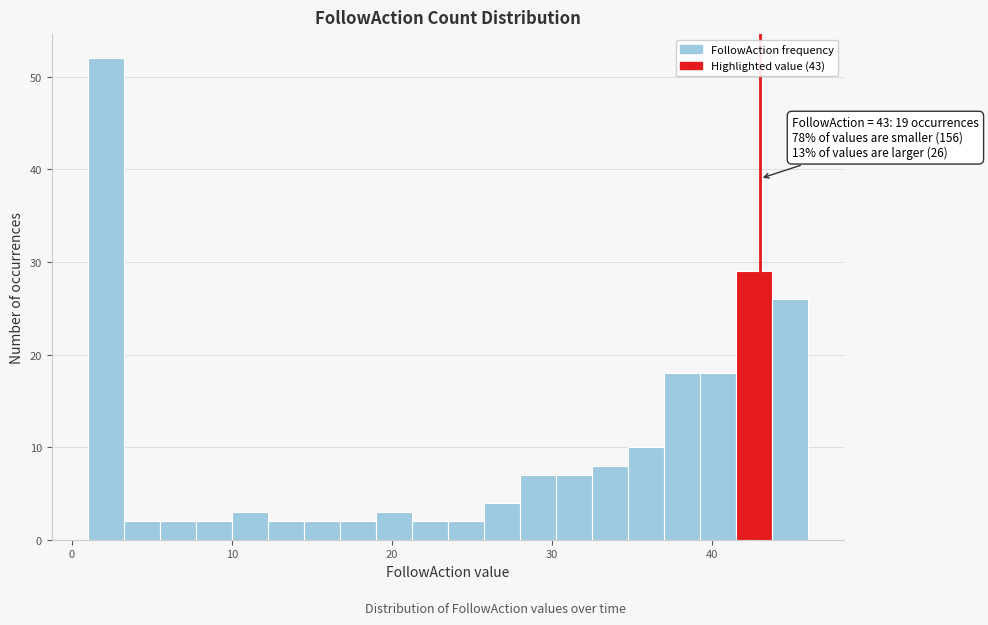

Read against the x-axis, roughly where is the centre of the tallest bar?

2